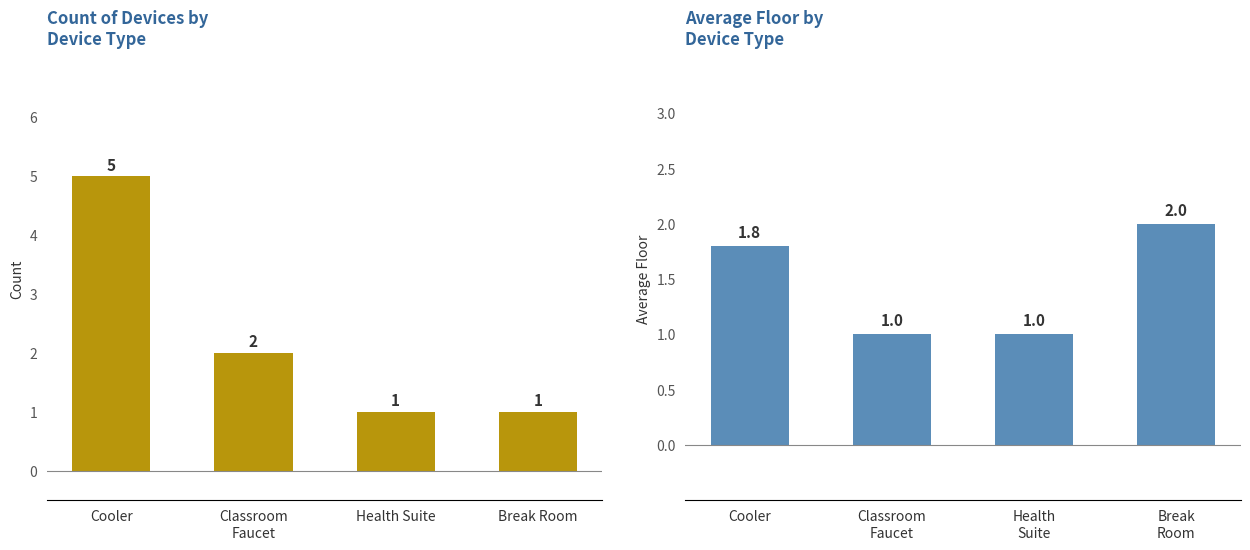

Does the chart contain stacked bars?

No